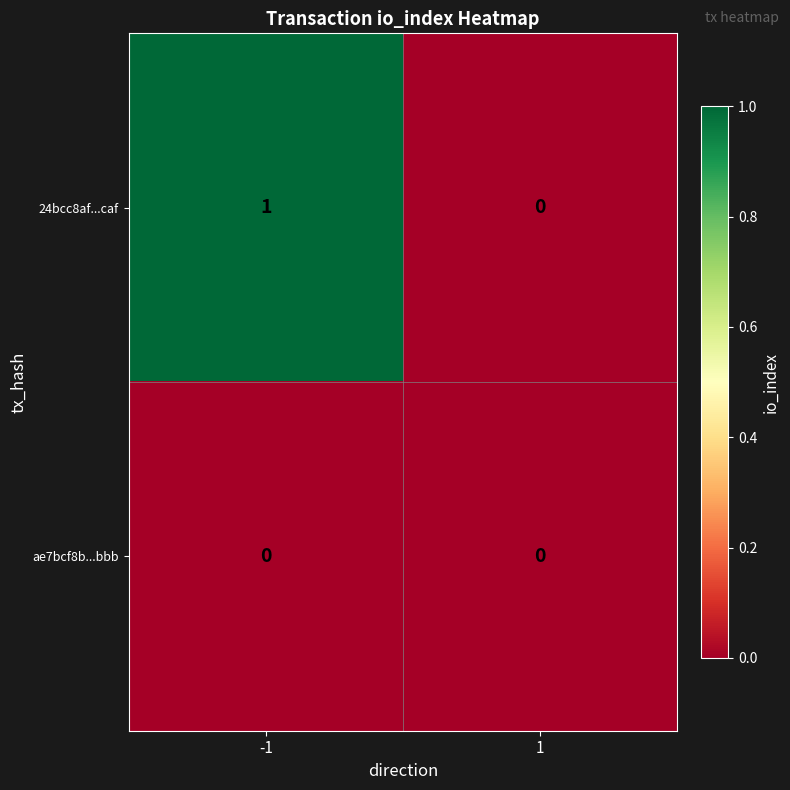

Which series changed the most between -1 and 1?

24bcc8af...caf